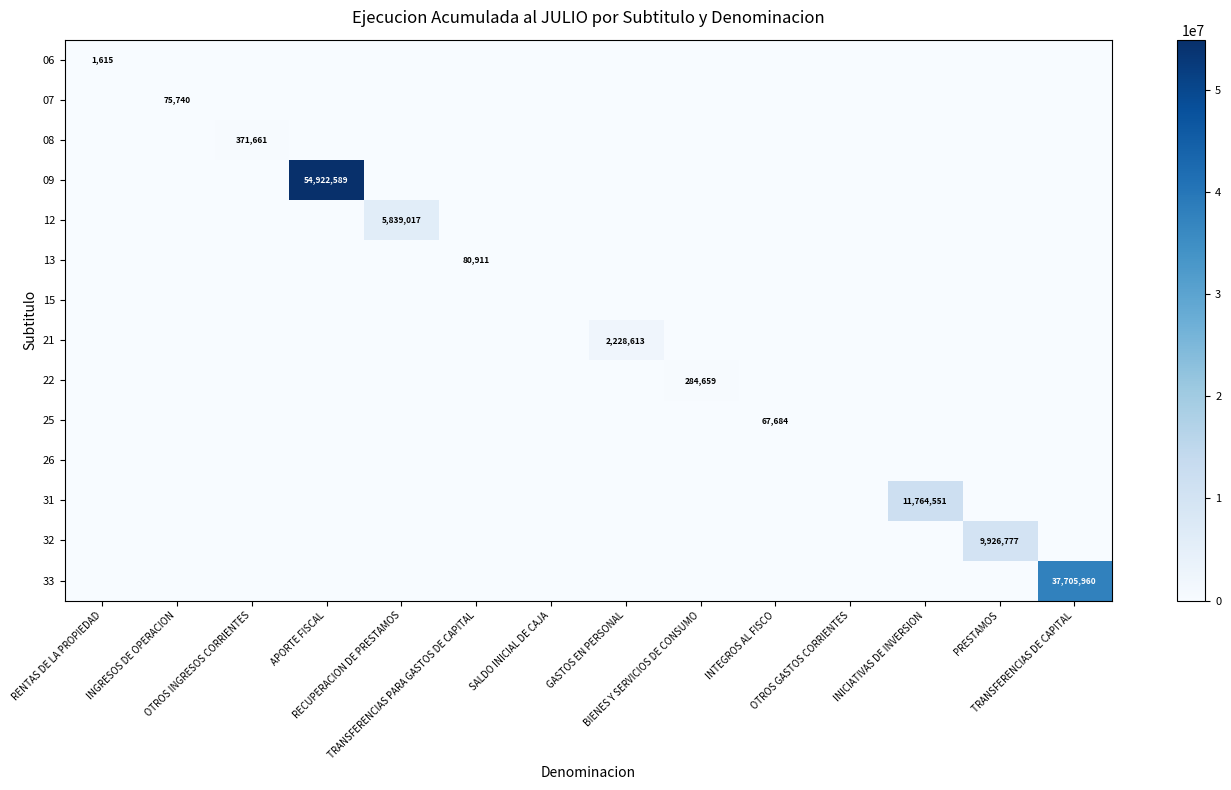

What is the greatest value displayed?

54922589